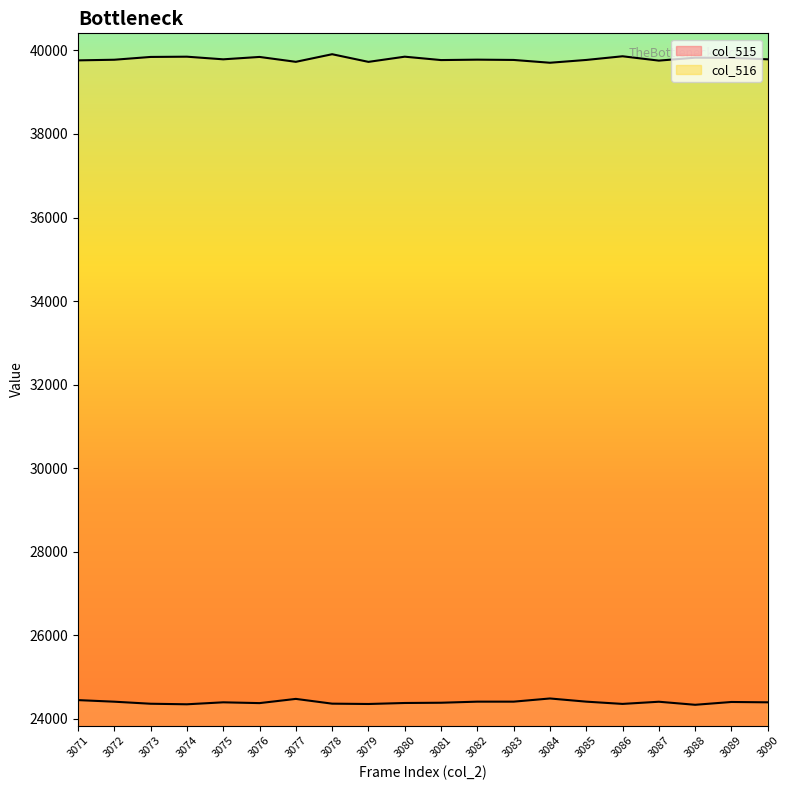

True or false: col_515 has more than 0 points higher than both neighbors.

True